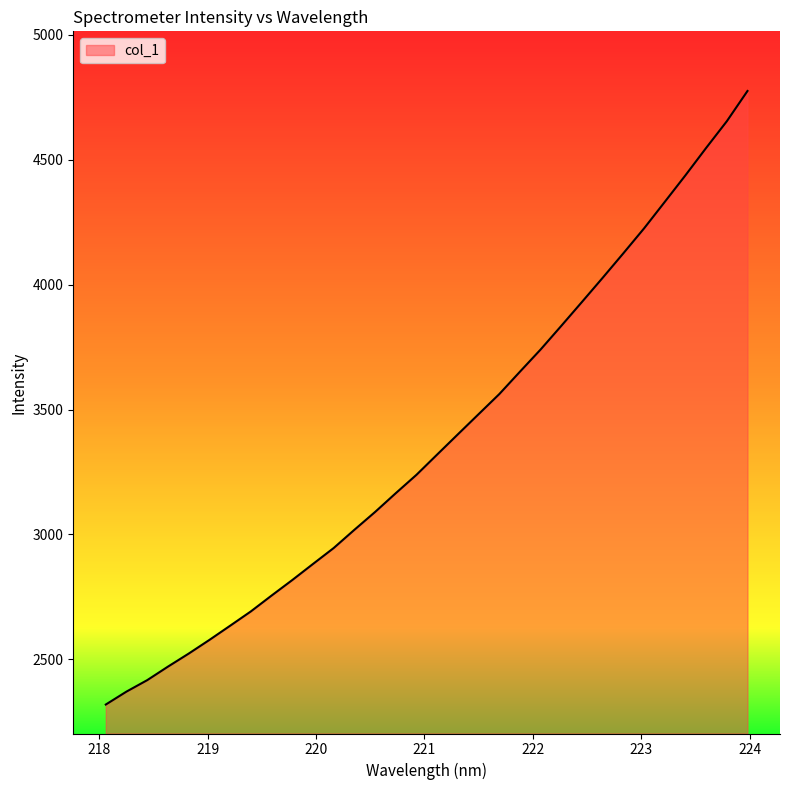

What is the greatest value displayed?

4775.1